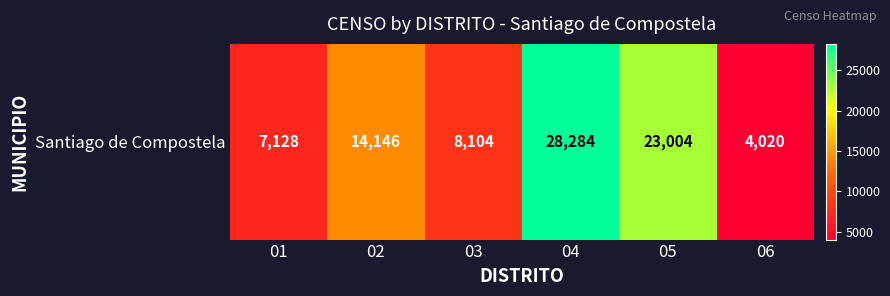

What is the difference between the maximum and minimum values?

24264